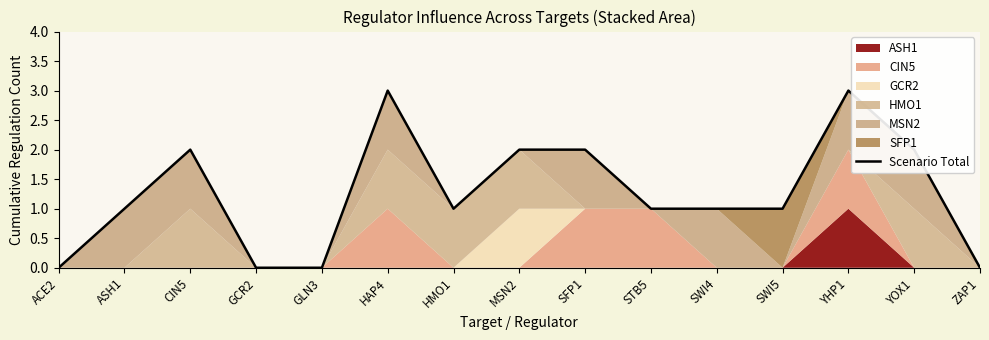

Reading left to right, extract all data points from this chart.

ACE2=0	ASH1=1	CIN5=2	GCR2=0	GLN3=0	HAP4=3	HMO1=1	MSN2=2	SFP1=2	STB5=1	SWI4=1	SWI5=1	YHP1=3	YOX1=2	ZAP1=0